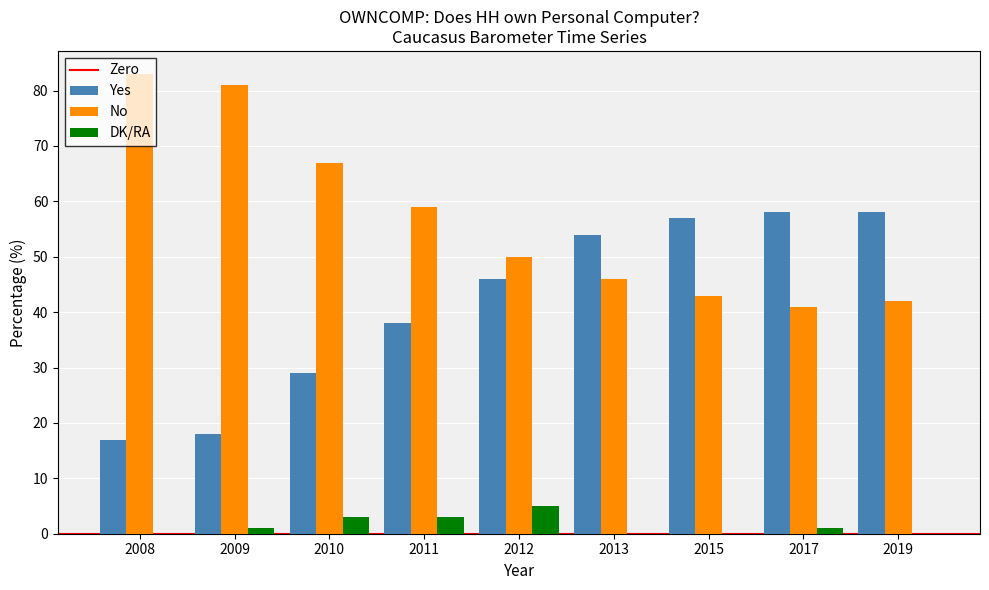

Are the bars horizontal?

No